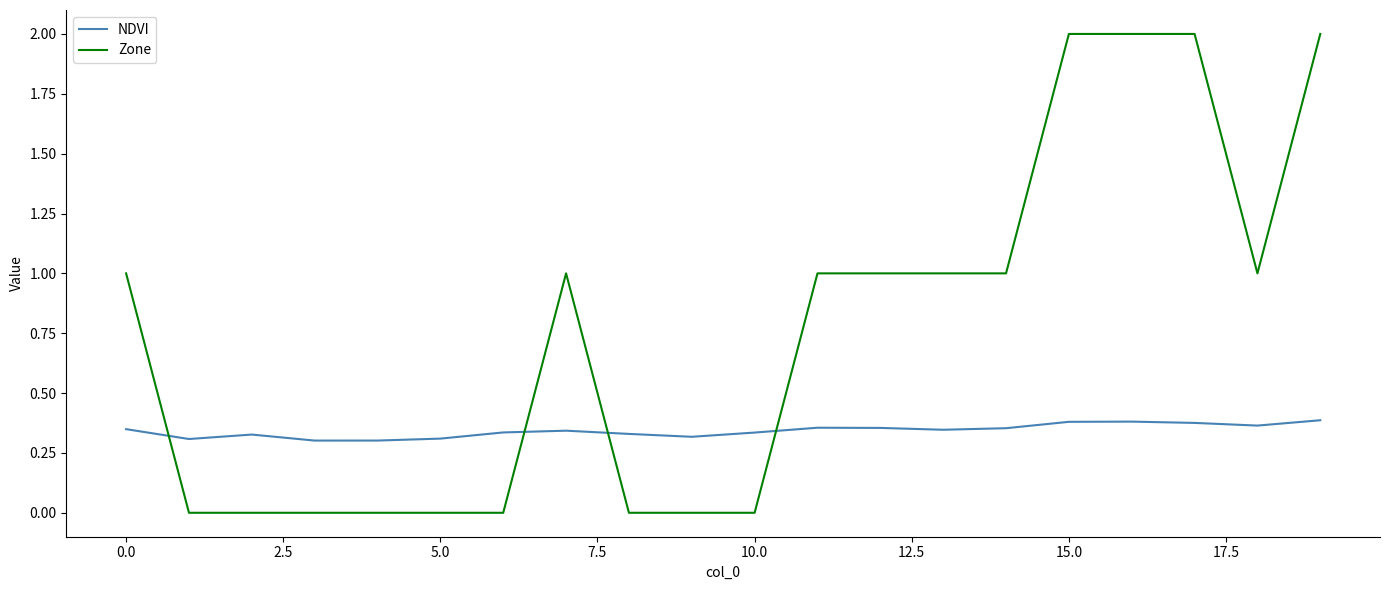

Which series has the largest total across all categories?

Zone